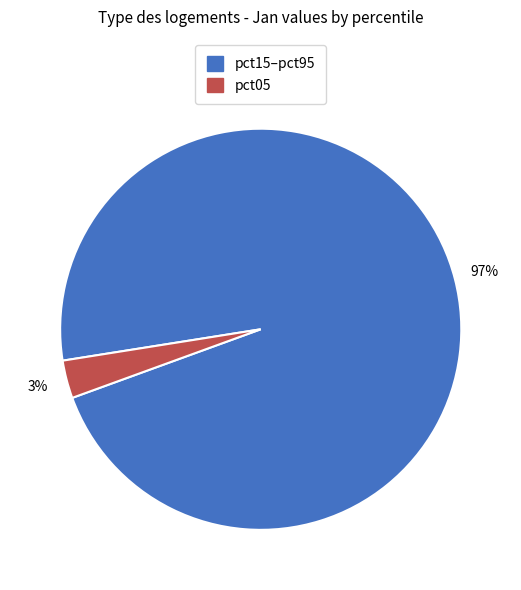

To the nearest percent, what is the difference between the largest and smallest slice percentages?

94%